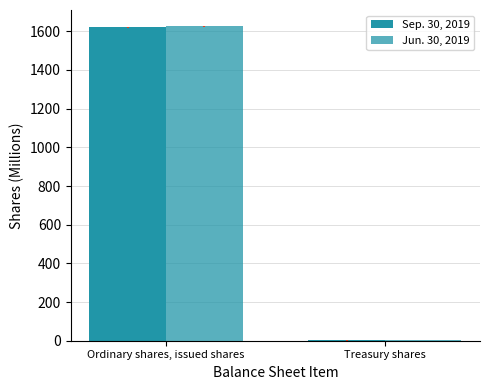

How many distinct data groups are displayed?

2